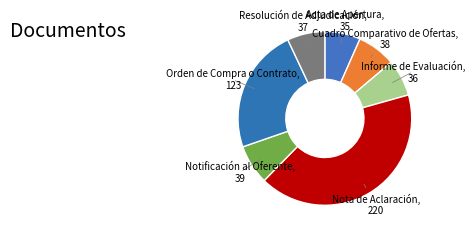

Does Cuadro Comparativo de Ofertas represent more than half of the total?

No